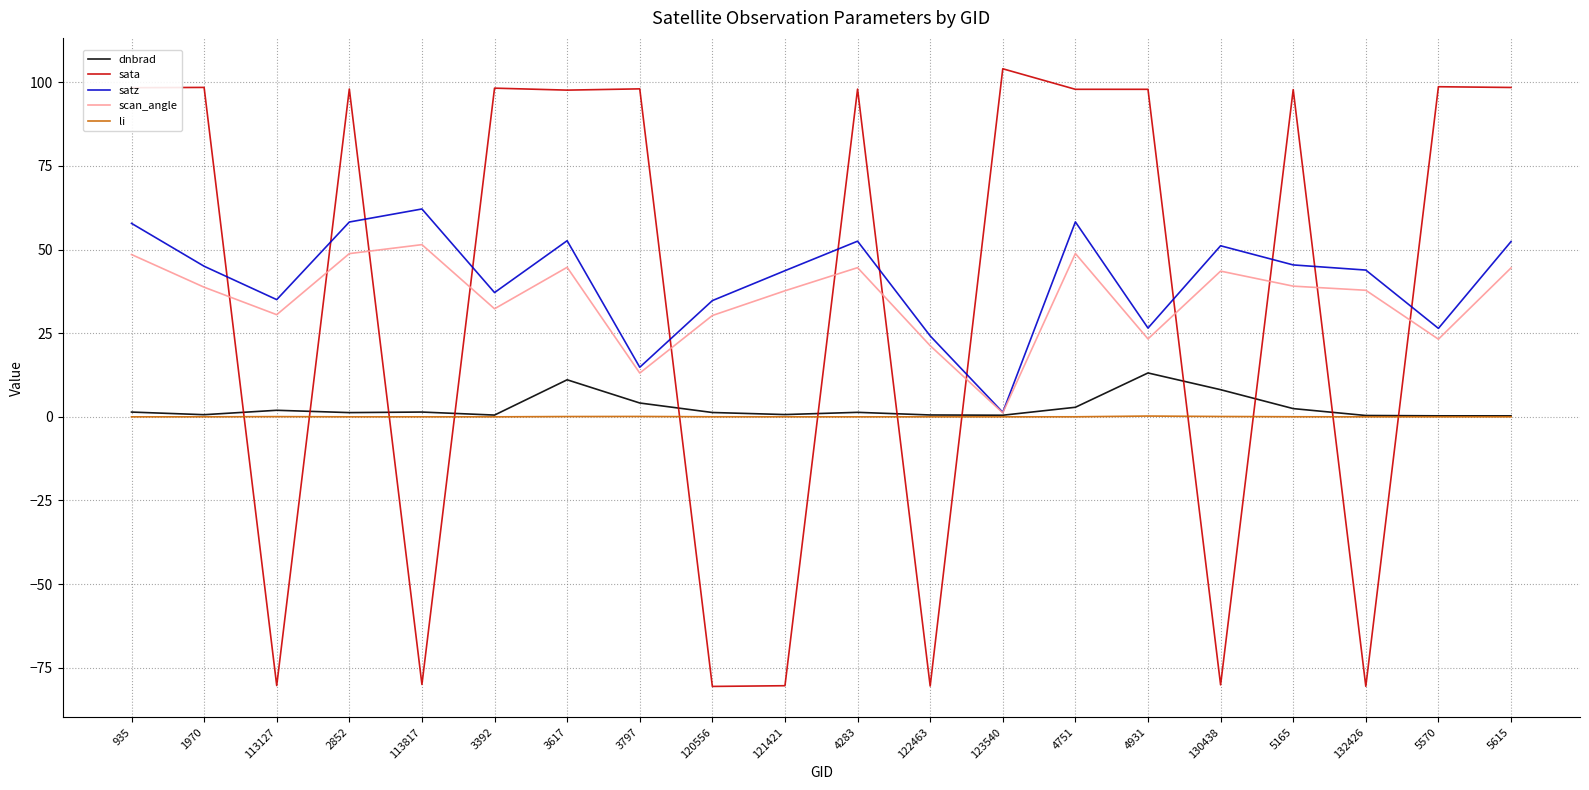

What value does the scan_angle series have at 4283?

44.6